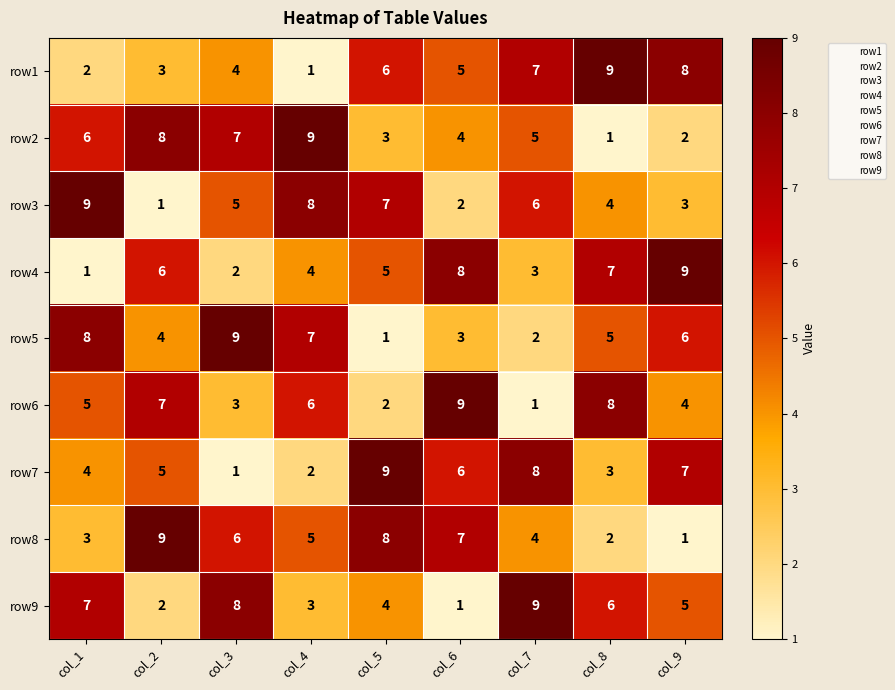

Between col_1 and col_8, which series saw the biggest shift?

row1